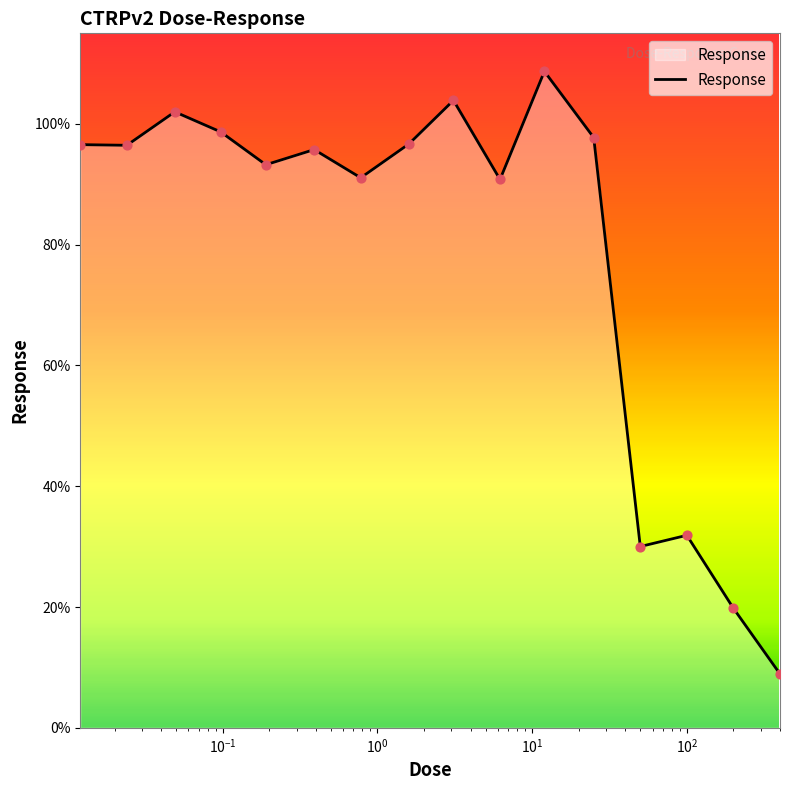

What is the maximum value shown in the chart?

108.7